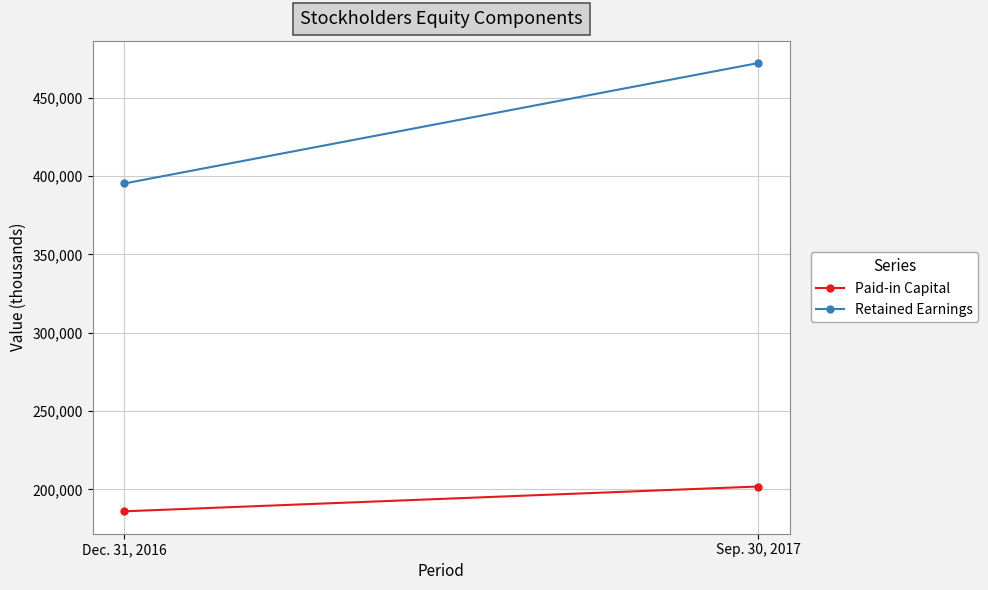

Which category has the highest value across all series?

Sep. 30, 2017